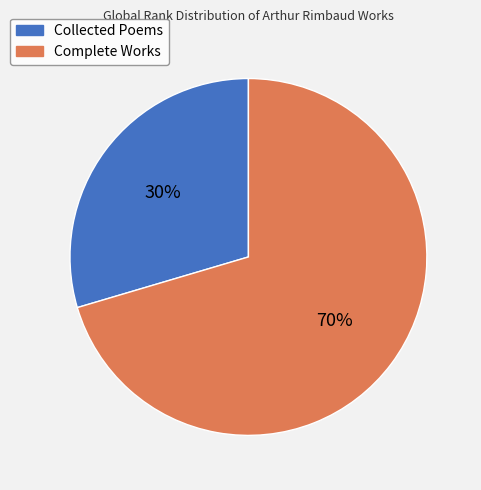

How many slices are in this pie chart?

2